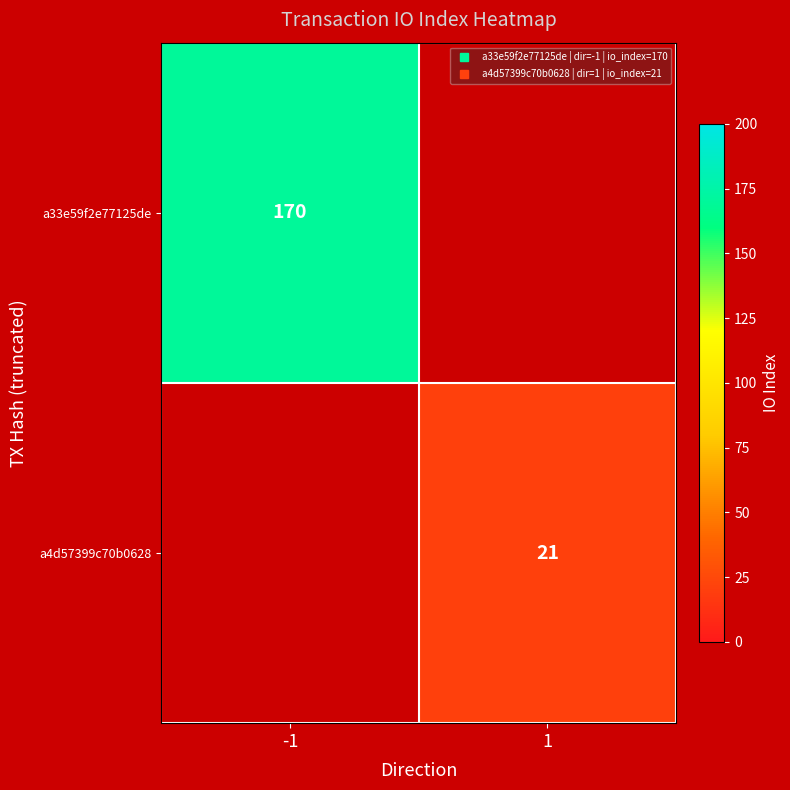

True or false: a33e59f2e77125de has a value of 112.7 at -1.

False